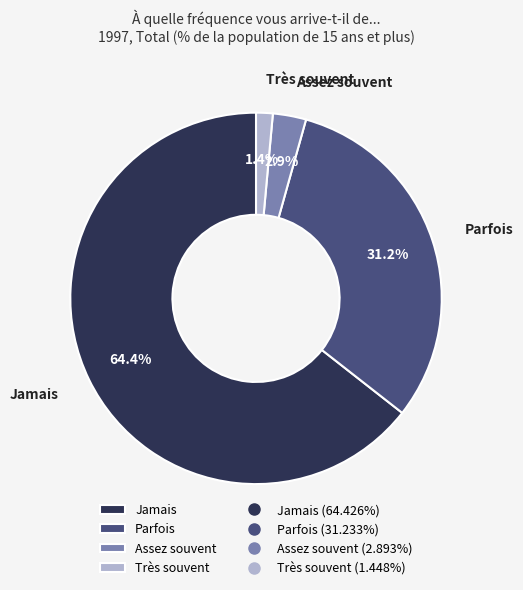

How many segments does this pie chart have?

4